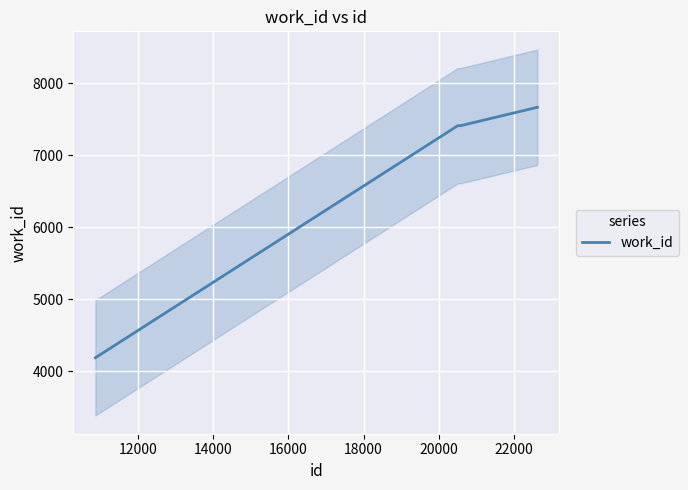

True or false: the data shows 2548 at 14000.

False